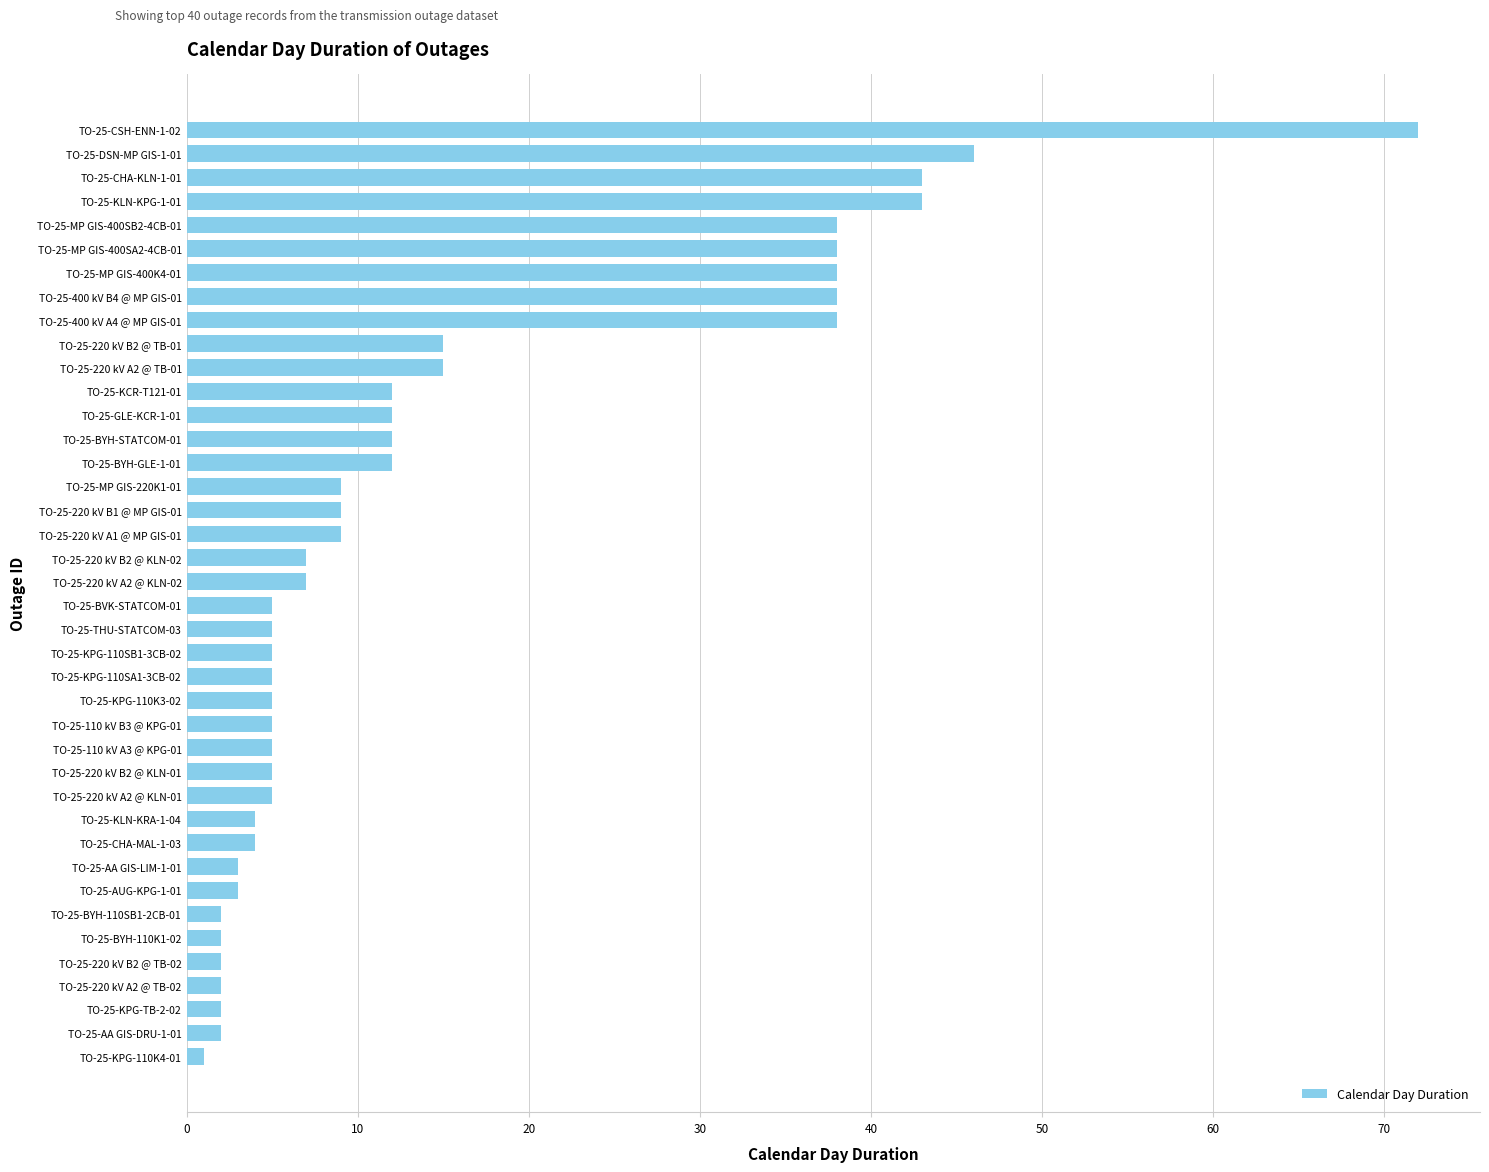

What is the average value?

15